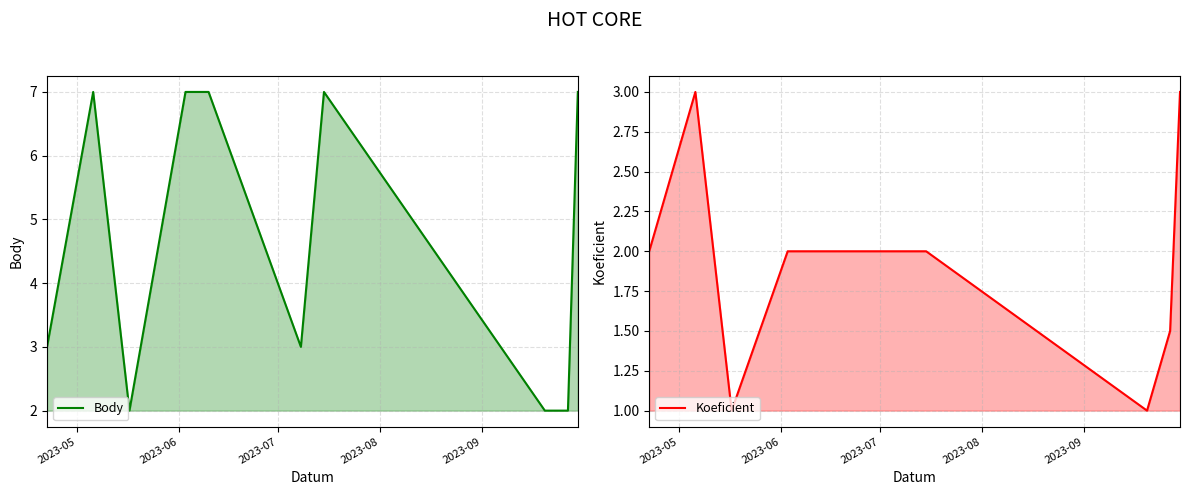

Is the value of Koeficient at 5 greater than the value of Body at 2023-06?

No